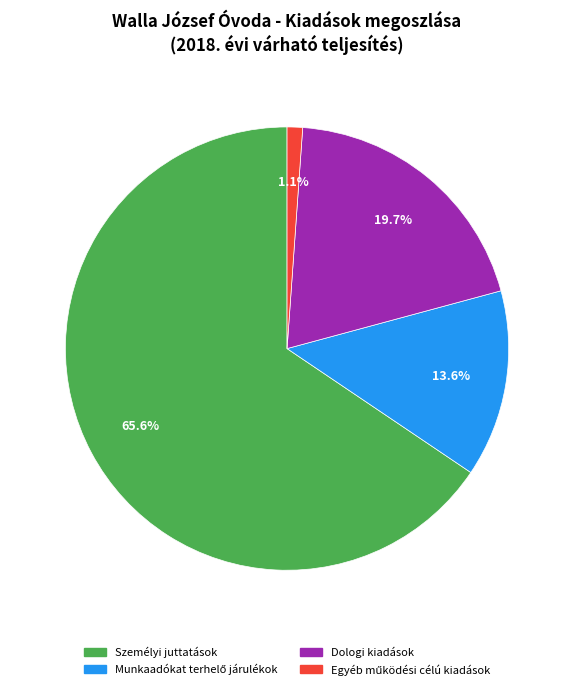

Is it true that Személyi juttatások is 66% of the pie?

True